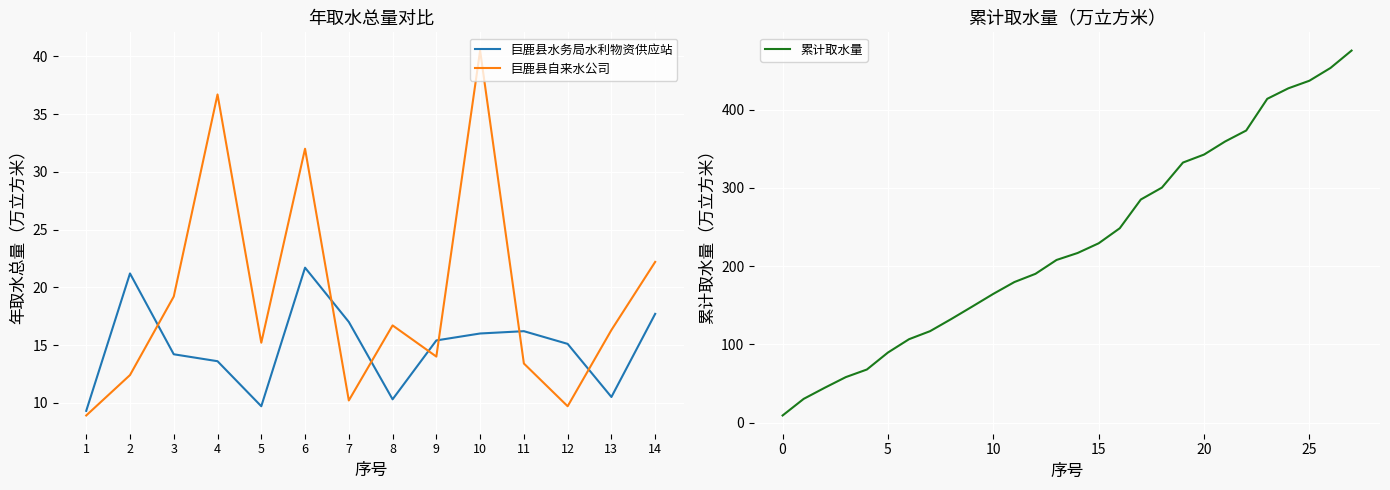

At which category is the sum across all series the highest?

10